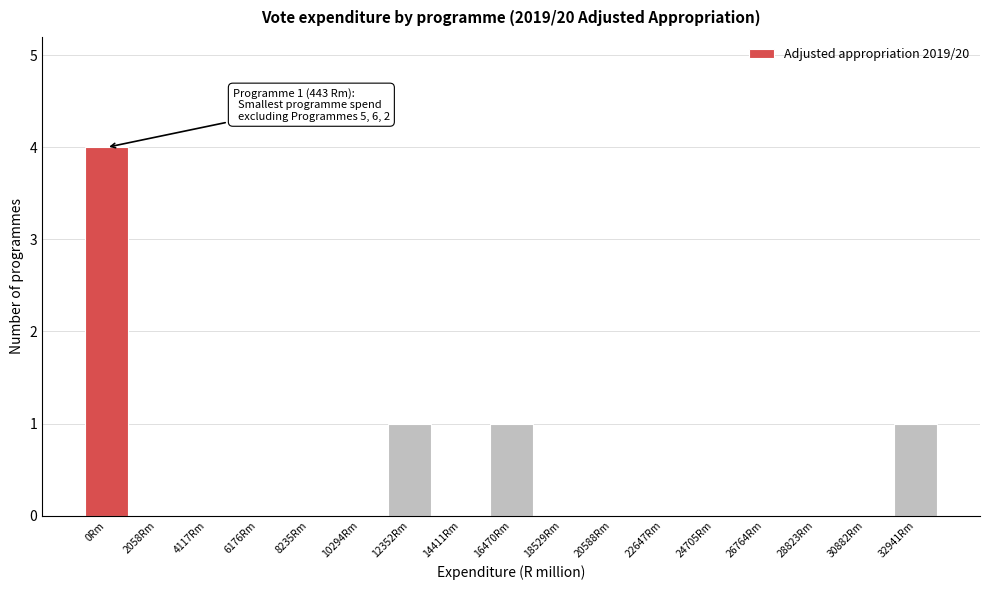

Reading left to right, what are all the values shown in this chart?

0Rm=4	2058Rm=0	4117Rm=0	6176Rm=0	8235Rm=0	10294Rm=0	12352Rm=1	14411Rm=0	16470Rm=1	18529Rm=0	20588Rm=0	22647Rm=0	24705Rm=0	26764Rm=0	28823Rm=0	30882Rm=0	32941Rm=1